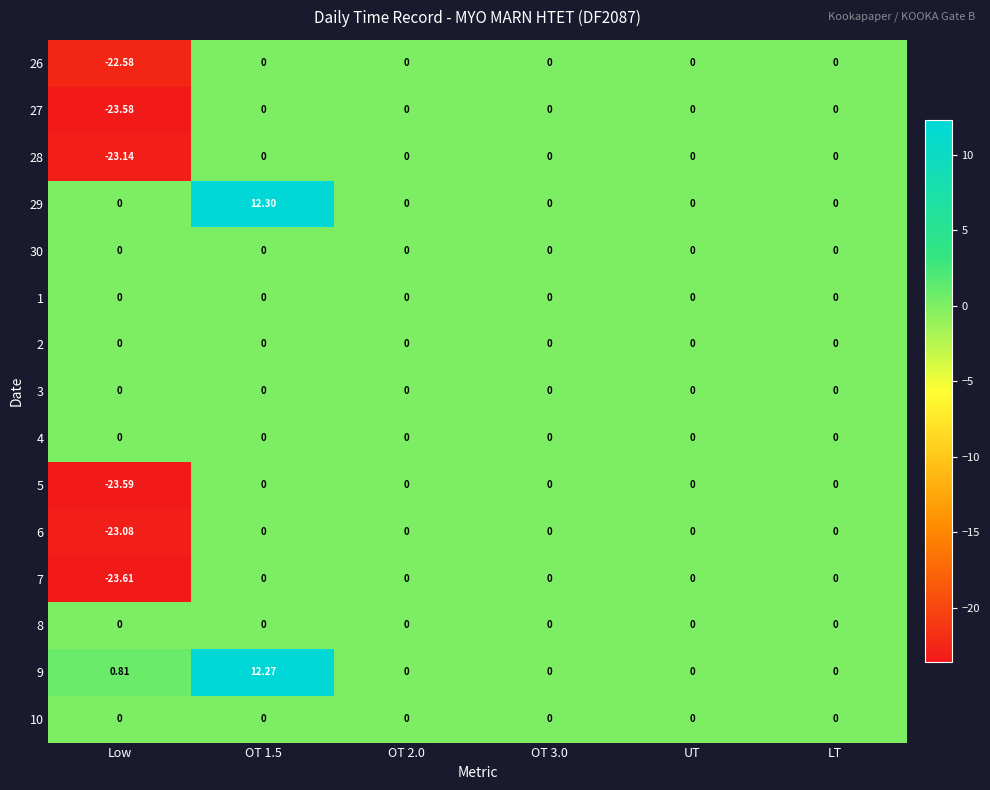

Rank the series at OT 2.0 from lowest to highest value.

26, 27, 28, 29, 30, 1, 2, 3, 4, 5, 6, 7, 8, 9, 10